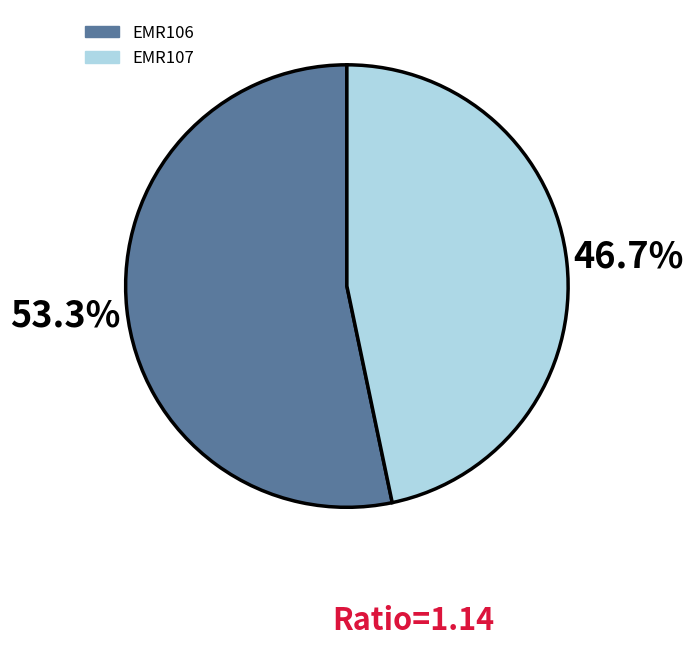

Combined, do EMR107 and EMR106 account for over 50%?

Yes